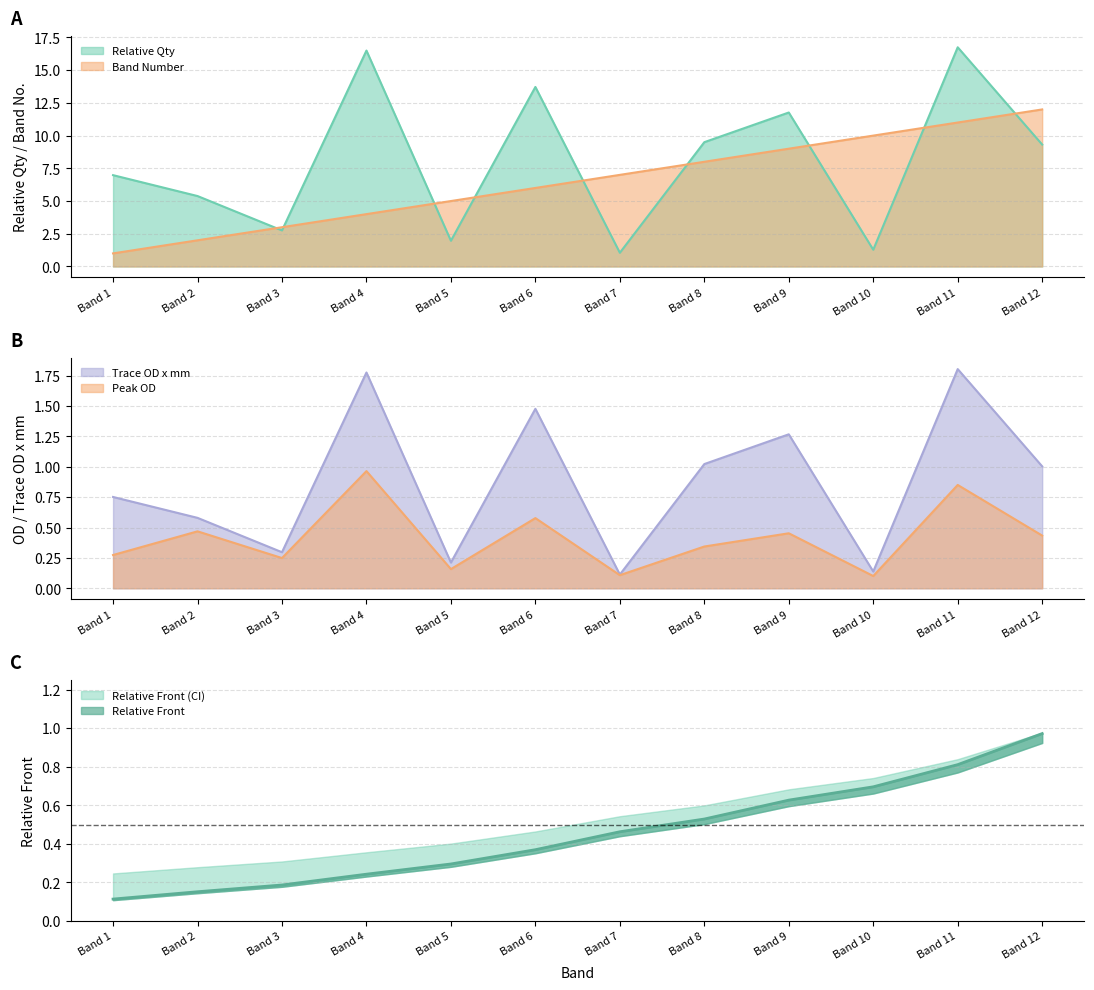

What is the value of the Band Number point at the 6th from the left?

6.0